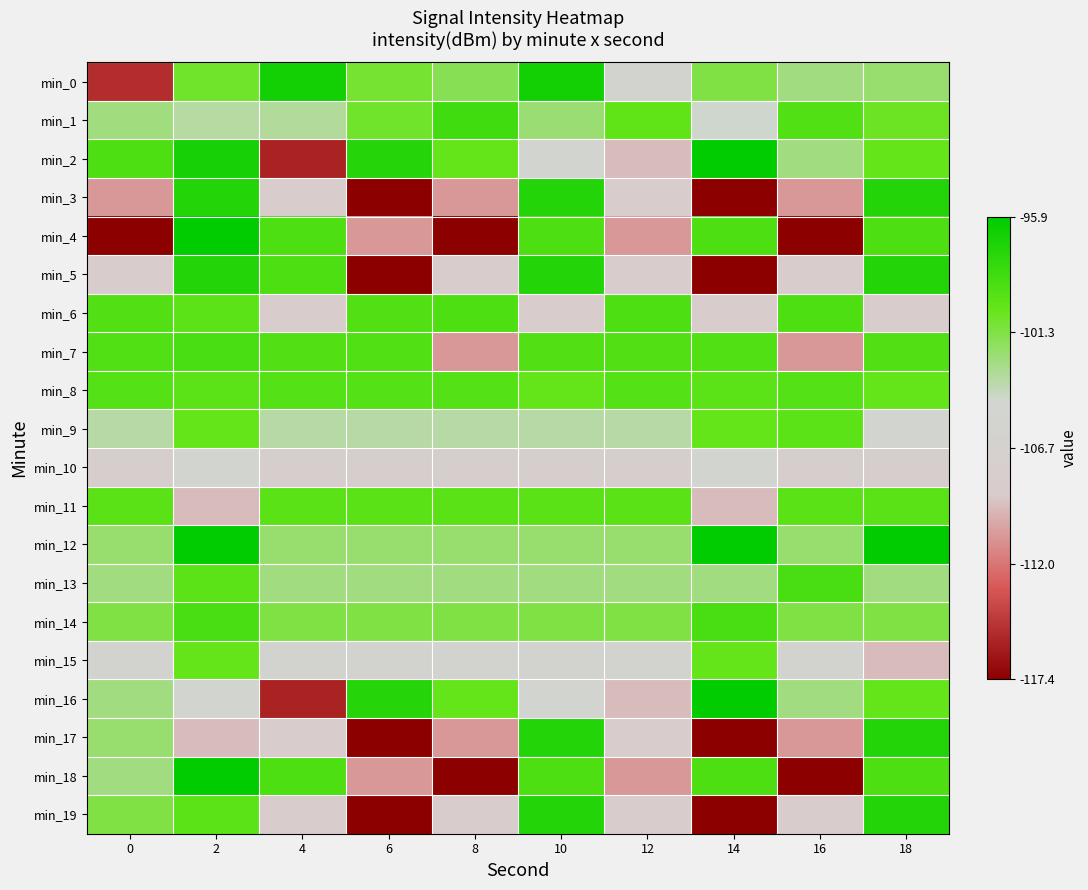

Reading left to right, transcribe all the data shown in this chart.

min_0: 0=-115.2	2=-100.7	4=-96.7	6=-100.8	8=-101.6	10=-96.7	12=-105.5	14=-101.2	16=-102.7	18=-102.2
min_1: 0=-102.6	2=-103.5	4=-103.2	6=-100.6	8=-98.6	10=-102.3	12=-100.0	14=-104.4	16=-99.3	18=-100.5
min_2: 0=-99.2	2=-96.8	4=-115.7	6=-97.6	8=-100.1	10=-105.4	12=-109.4	14=-95.9	16=-102.7	18=-100.1
min_3: 0=-110.8	2=-97.4	4=-108.6	6=-117.4	8=-110.8	10=-97.4	12=-108.6	14=-117.4	16=-110.8	18=-97.4
min_4: 0=-117.4	2=-95.9	4=-99.2	6=-110.8	8=-117.4	10=-99.2	12=-110.8	14=-99.2	16=-117.4	18=-99.2
min_5: 0=-108.6	2=-97.4	4=-99.2	6=-117.4	8=-108.6	10=-97.4	12=-108.6	14=-117.4	16=-108.6	18=-97.4
min_6: 0=-99.4	2=-99.8	4=-108.6	6=-99.4	8=-99.2	10=-108.6	12=-99.2	14=-108.6	16=-99.2	18=-108.6
min_7: 0=-99.3	2=-99.0	4=-99.4	6=-99.3	8=-110.8	10=-99.4	12=-99.4	14=-99.3	16=-110.8	18=-99.4
min_8: 0=-99.5	2=-99.8	4=-99.5	6=-99.5	8=-99.5	10=-100.1	12=-99.5	14=-99.8	16=-99.5	18=-100.1
min_9: 0=-103.5	2=-100.1	4=-103.5	6=-103.5	8=-103.5	10=-103.5	12=-103.5	14=-100.1	16=-99.8	18=-105.4
min_10: 0=-107.8	2=-105.4	4=-107.8	6=-107.8	8=-107.8	10=-107.8	12=-107.8	14=-105.4	16=-107.8	18=-107.8
min_11: 0=-99.8	2=-109.4	4=-99.8	6=-99.8	8=-99.8	10=-99.8	12=-99.8	14=-109.4	16=-99.8	18=-99.8
min_12: 0=-102.2	2=-95.9	4=-102.2	6=-102.2	8=-102.2	10=-102.2	12=-102.2	14=-95.9	16=-102.2	18=-95.9
min_13: 0=-102.7	2=-99.8	4=-102.7	6=-102.7	8=-102.7	10=-102.7	12=-102.7	14=-102.7	16=-99.0	18=-102.7
min_14: 0=-101.2	2=-99.0	4=-101.2	6=-101.2	8=-101.2	10=-101.2	12=-101.2	14=-99.0	16=-101.2	18=-101.2
min_15: 0=-105.5	2=-100.1	4=-105.5	6=-105.5	8=-105.5	10=-105.5	12=-105.5	14=-100.1	16=-105.5	18=-109.4
min_16: 0=-102.7	2=-105.4	4=-115.7	6=-97.6	8=-100.1	10=-105.4	12=-109.4	14=-95.9	16=-102.7	18=-100.1
min_17: 0=-102.2	2=-109.4	4=-108.6	6=-117.4	8=-110.8	10=-97.4	12=-108.6	14=-117.4	16=-110.8	18=-97.4
min_18: 0=-102.7	2=-95.9	4=-99.2	6=-110.8	8=-117.4	10=-99.2	12=-110.8	14=-99.2	16=-117.4	18=-99.2
min_19: 0=-101.2	2=-99.8	4=-108.6	6=-117.4	8=-108.6	10=-97.4	12=-108.6	14=-117.4	16=-108.6	18=-97.4